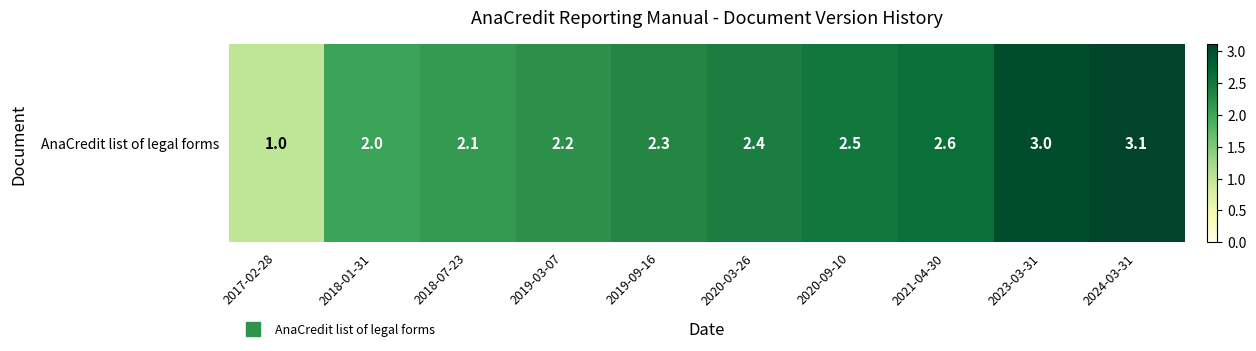

Is it true that the value at 2023-03-31 is 1.7?

False